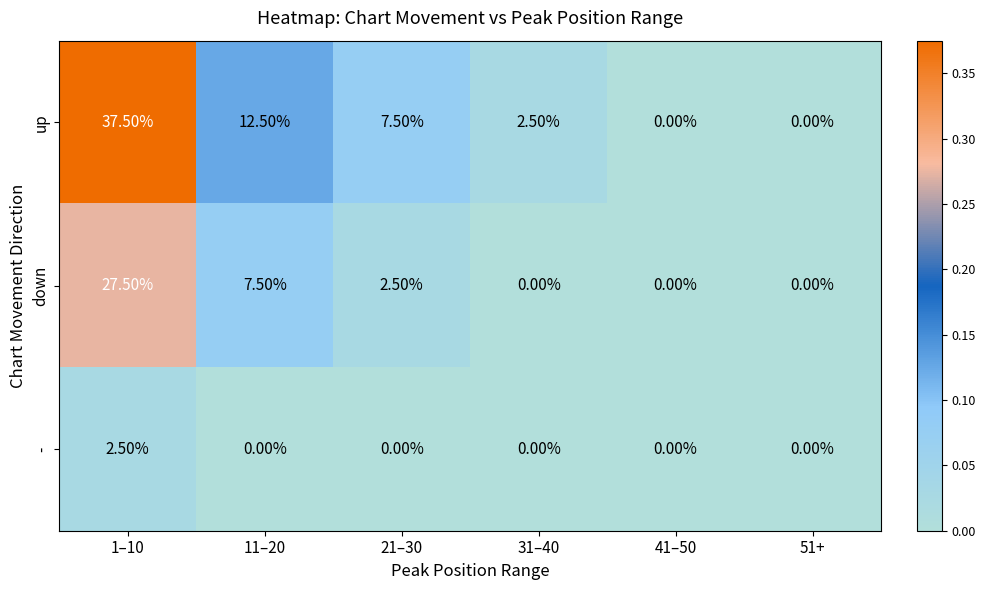

What is the total value across all series at 11–20?

20.0